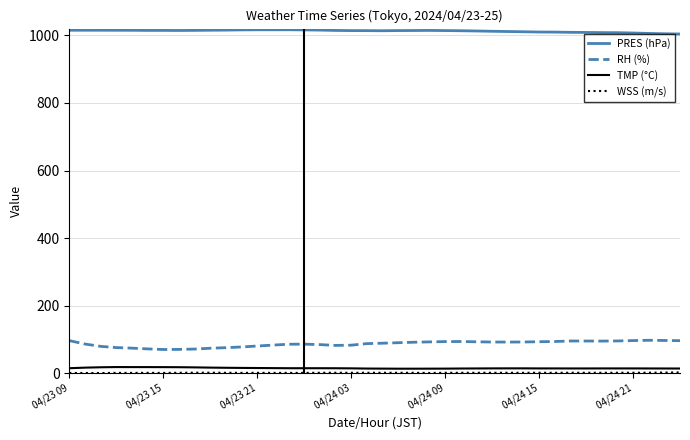

What is the difference between the maximum and minimum values in the RH (%) series?

27.3